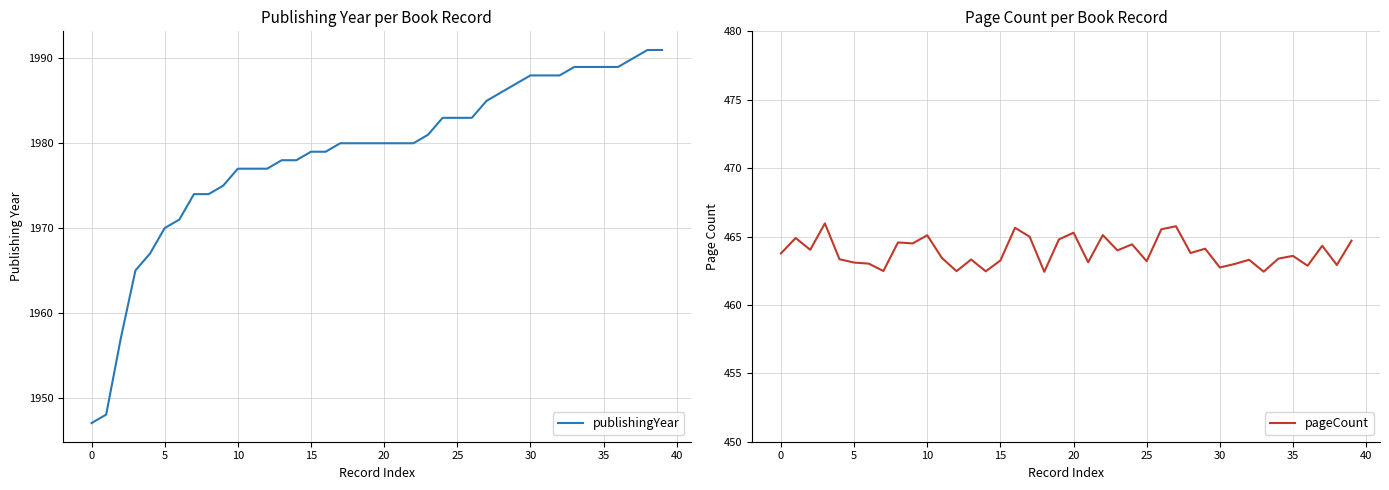

Reading right to left, transcribe all the data shown in this chart.

publishingYear: 1991.0	1991.0	1990.0	1989.0	1989.0	1989.0	1989.0	1988.0	1988.0	1988.0	1987.0	1986.0	1985.0	1983.0	1983.0	1983.0	1981.0	1980.0	1980.0	1980.0	1980.0	1980.0	1980.0	1979.0	1979.0	1978.0	1978.0	1977.0	1977.0	1977.0	1975.0	1974.0	1974.0	1971.0	1970.0	1967.0	1965.0	1957.0	1948.0	1947.0
pageCount: 464.7	462.9	464.3	462.9	463.6	463.4	462.4	463.3	463.0	462.7	464.1	463.8	465.8	465.5	463.2	464.4	464.0	465.1	463.1	465.3	464.8	462.4	465.0	465.6	463.3	462.5	463.3	462.5	463.4	465.1	464.5	464.6	462.5	463.0	463.1	463.3	466.0	464.0	464.9	463.8